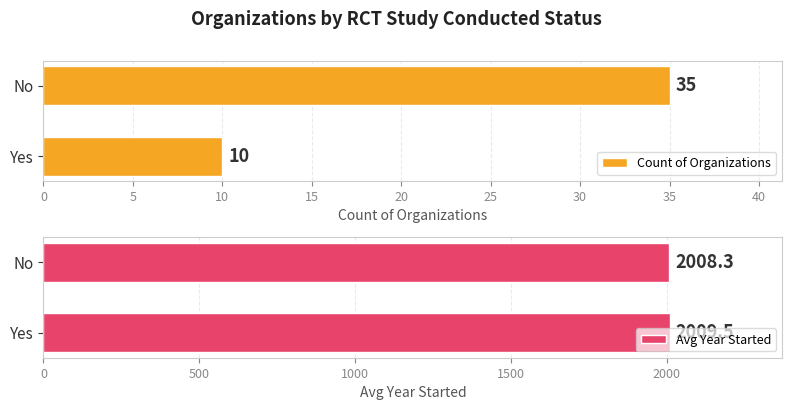

Rank the categories by Count of Organizations value from highest to lowest.

No, Yes